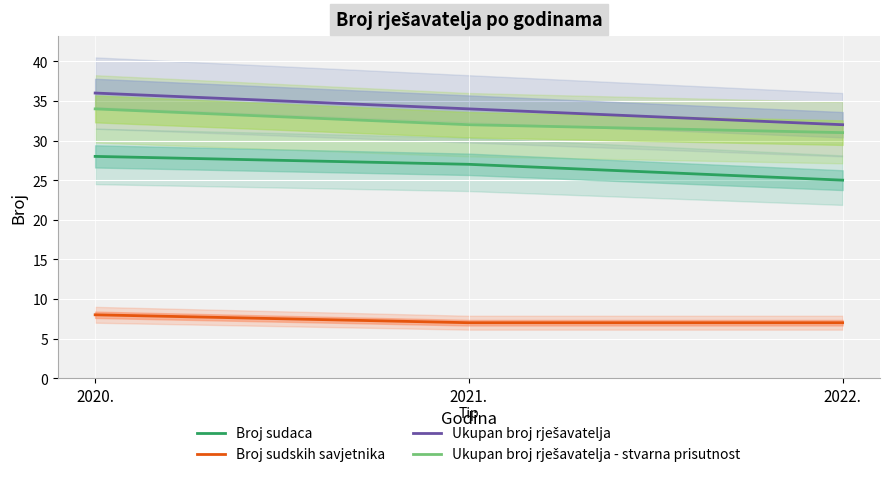

Is it true that Ukupan broj rješavatelja equals 55 at 2021.?

False